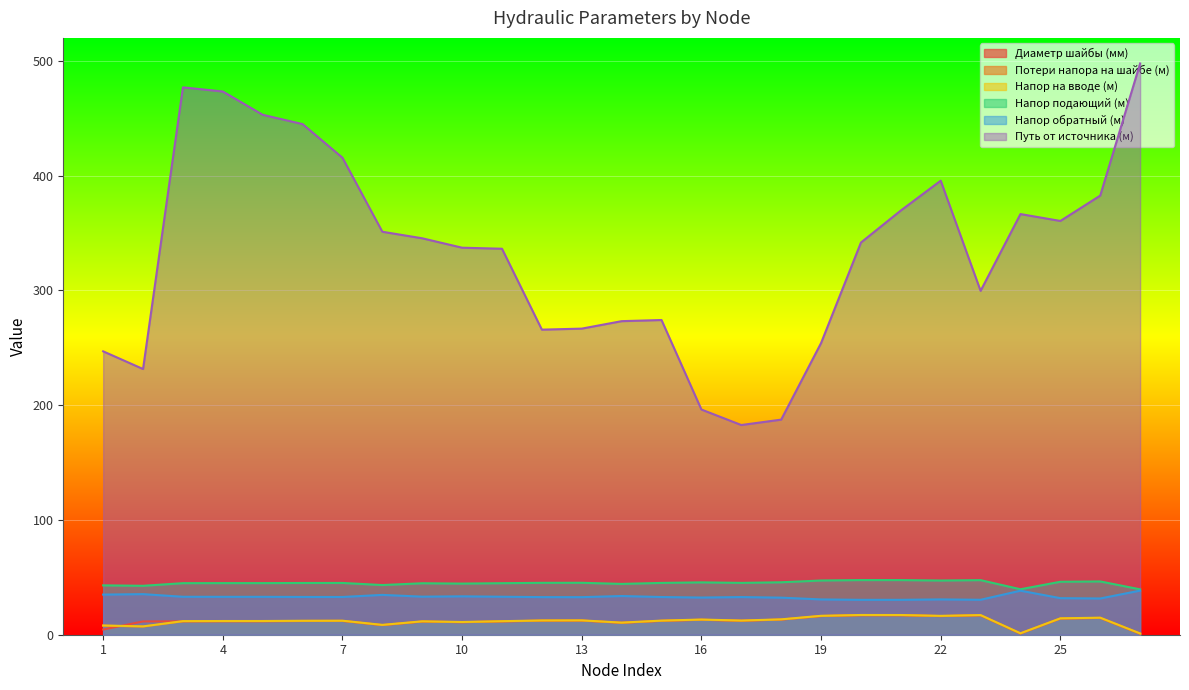

What is the total value across all series at 7?

529.9